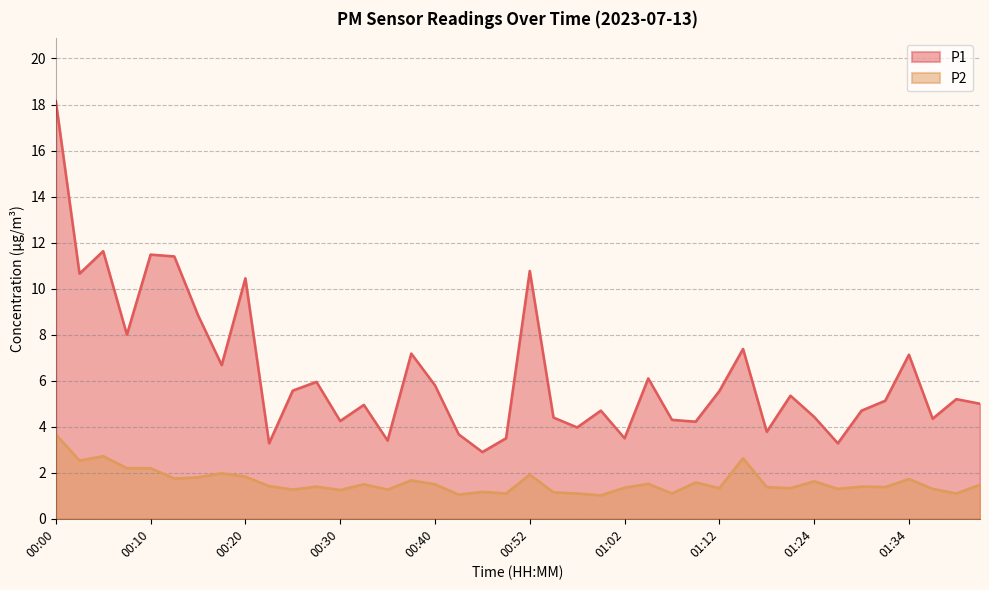

What is the spread (max minus min) of values at 01:36?

3.0